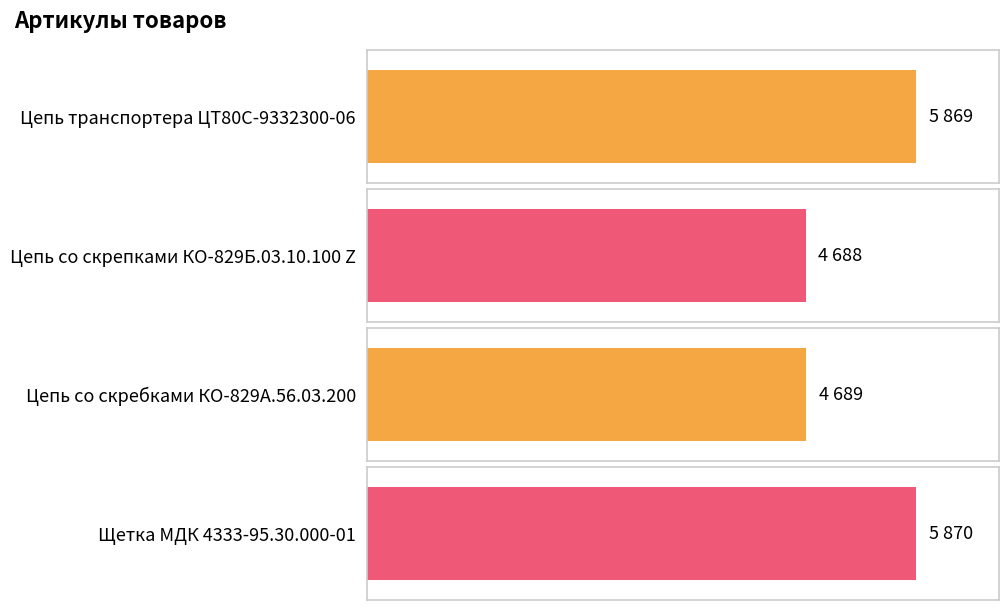

Which label corresponds to the largest value in the chart?

Щетка МДК 4333-95.30.000-01